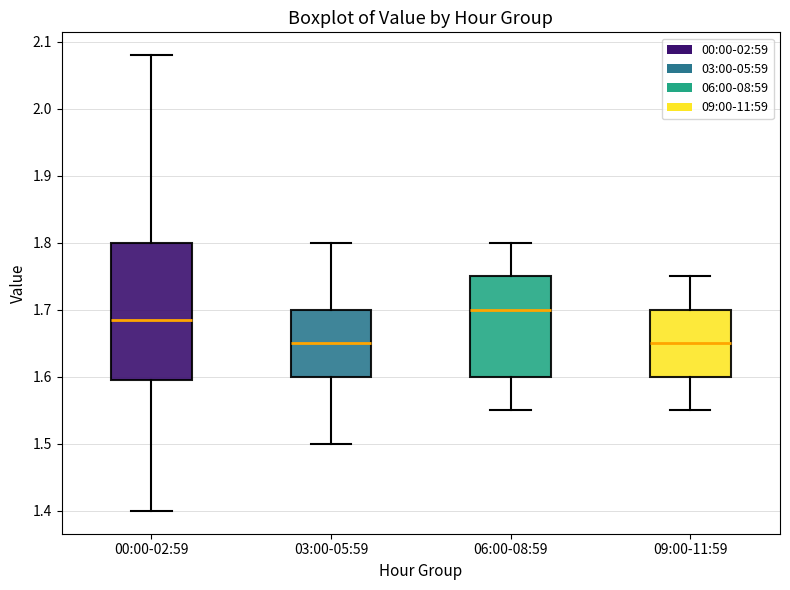

Where does the lower whisker of the box for 00:00-02:59 end on the y-axis? The values are not printed on the chart, so give them approximately, as read against the axis.

1.40